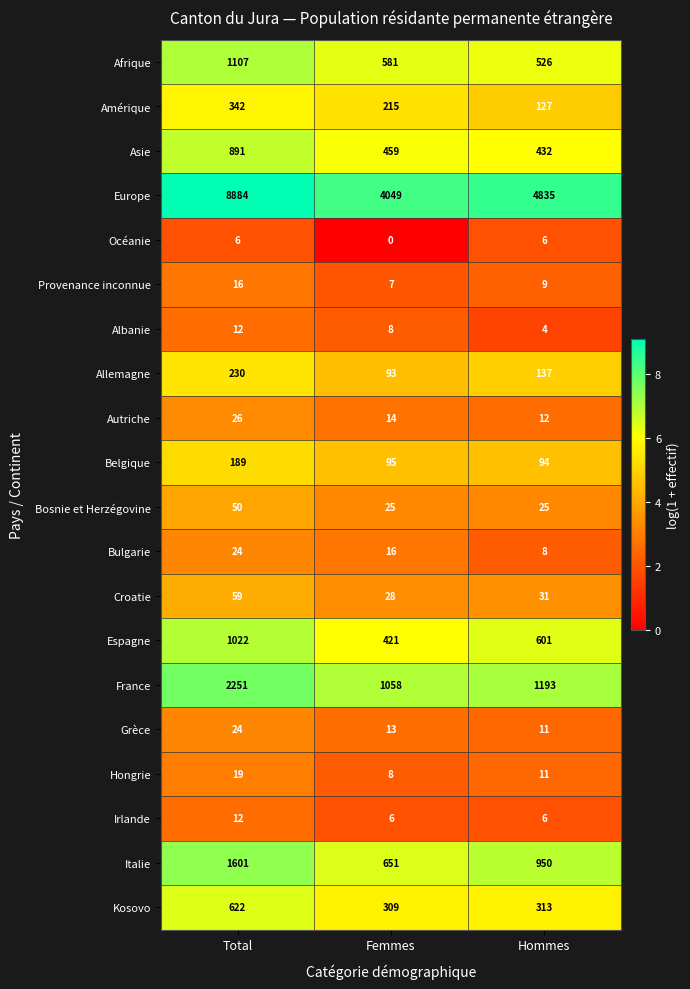

List the labels in order of Grèce value, smallest first.

Hommes, Femmes, Total